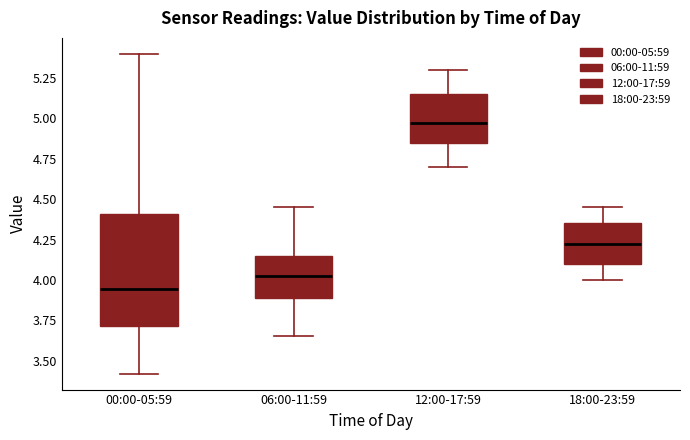

Which box is the tallest, from its lower edge to its upper edge?

00:00-05:59